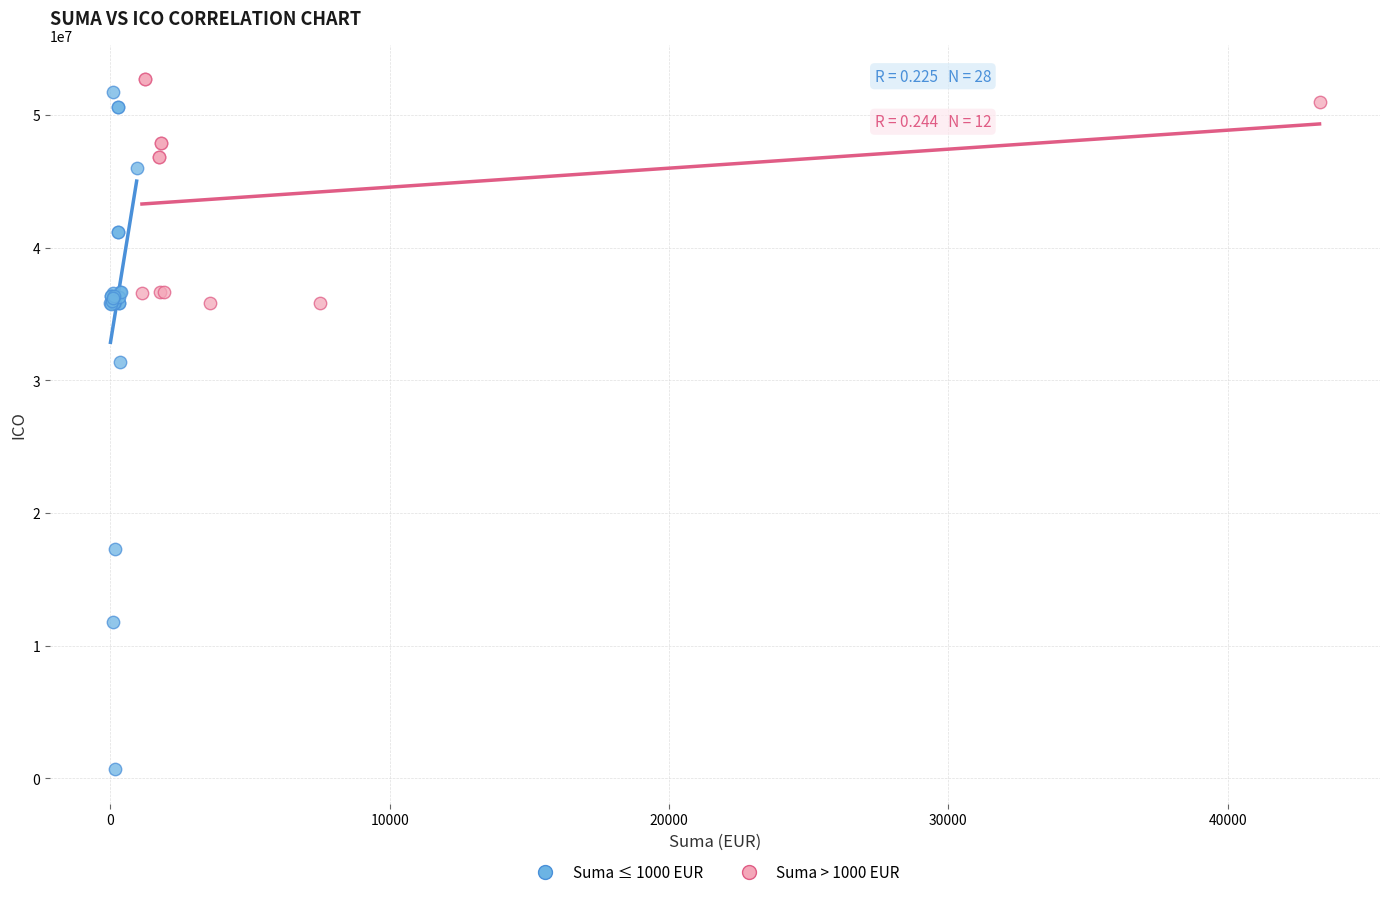

Which series reaches the minimum Y coordinate?

Suma ≤ 1000 EUR